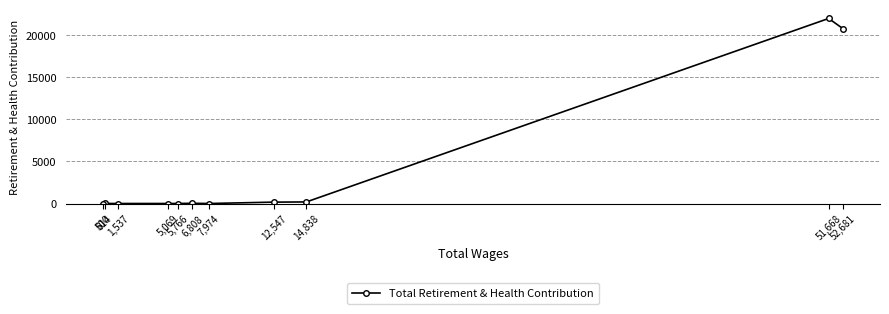

Count the number of data series in this chart.

1